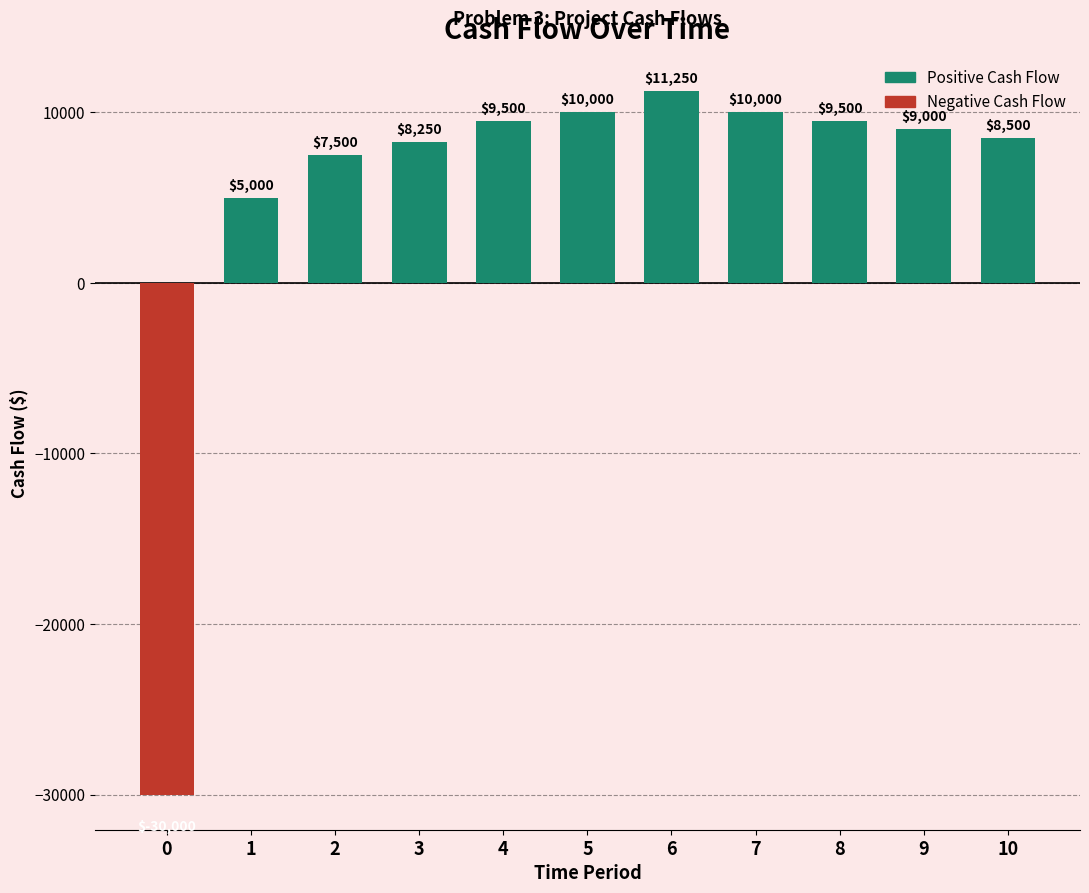

Does the chart contain stacked bars?

No